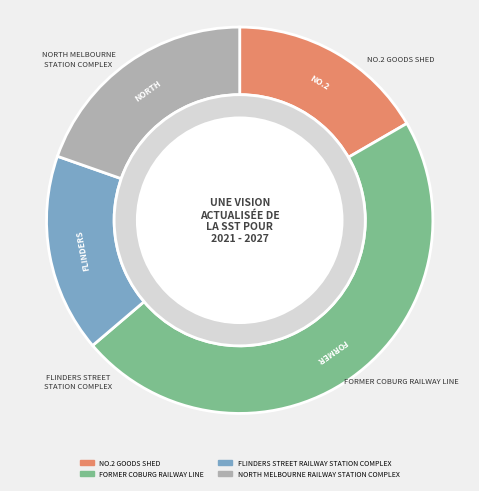

Is FLINDERS STREET RAILWAY STATION COMPLEX the majority of the pie?

No